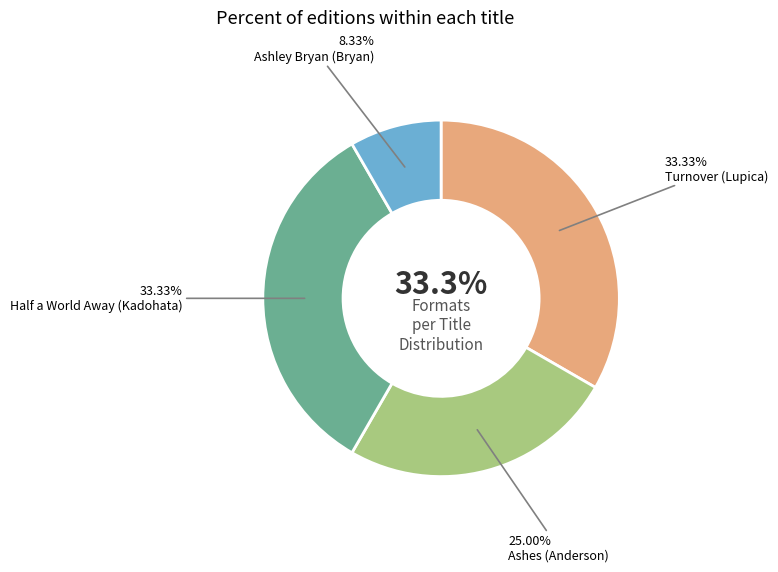

How many slices are in this pie chart?

4